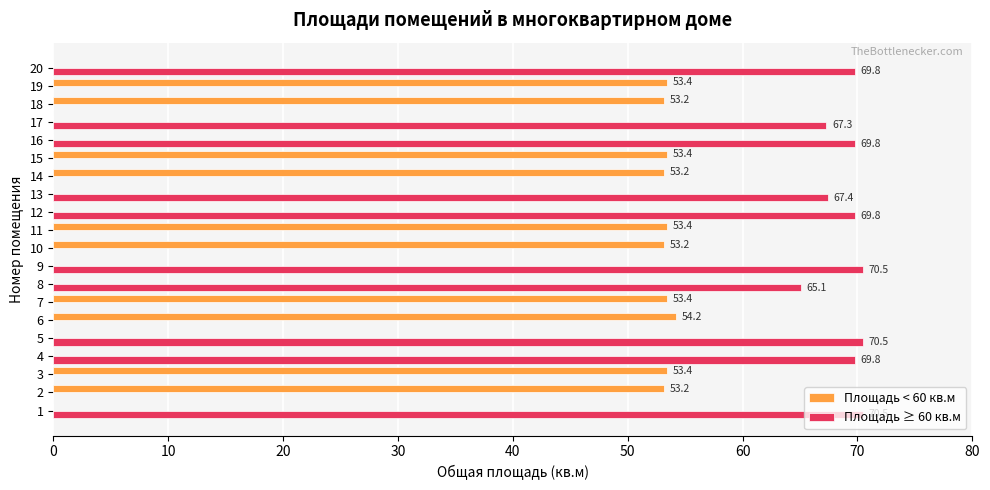

Is the value of Площадь ≥ 60 кв.м at 18 greater than the value of Площадь < 60 кв.м at 19?

No